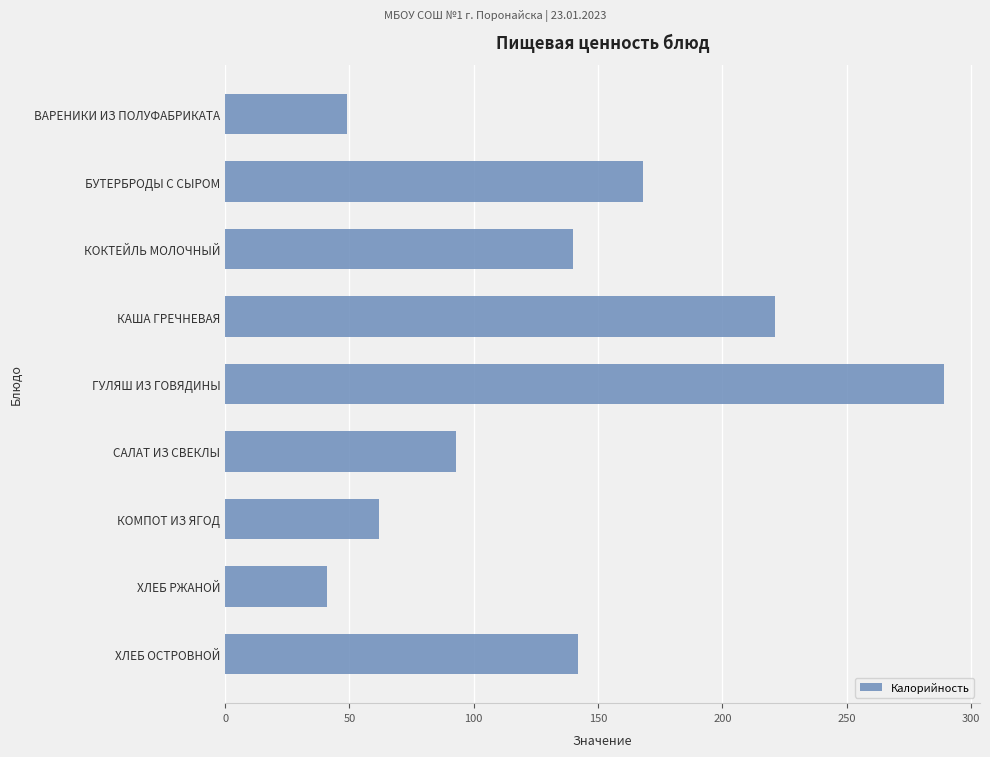

What is the smallest value displayed?

41